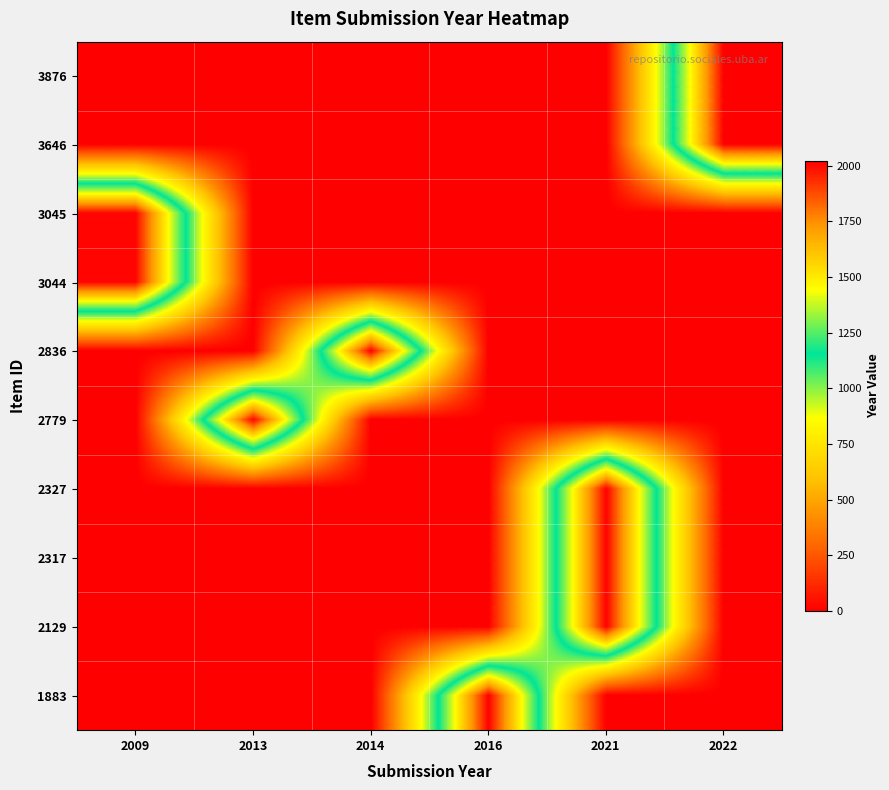

Reading left to right, list all the values displayed in this chart.

3876: 2009=0	2013=0	2014=0	2016=0	2021=0	2022=2022
3646: 2009=0	2013=0	2014=0	2016=0	2021=0	2022=2022
3045: 2009=2009	2013=0	2014=0	2016=0	2021=0	2022=0
3044: 2009=2009	2013=0	2014=0	2016=0	2021=0	2022=0
2836: 2009=0	2013=0	2014=2014	2016=0	2021=0	2022=0
2779: 2009=0	2013=2013	2014=0	2016=0	2021=0	2022=0
2327: 2009=0	2013=0	2014=0	2016=0	2021=2021	2022=0
2317: 2009=0	2013=0	2014=0	2016=0	2021=2021	2022=0
2129: 2009=0	2013=0	2014=0	2016=0	2021=2021	2022=0
1883: 2009=0	2013=0	2014=0	2016=2016	2021=0	2022=0